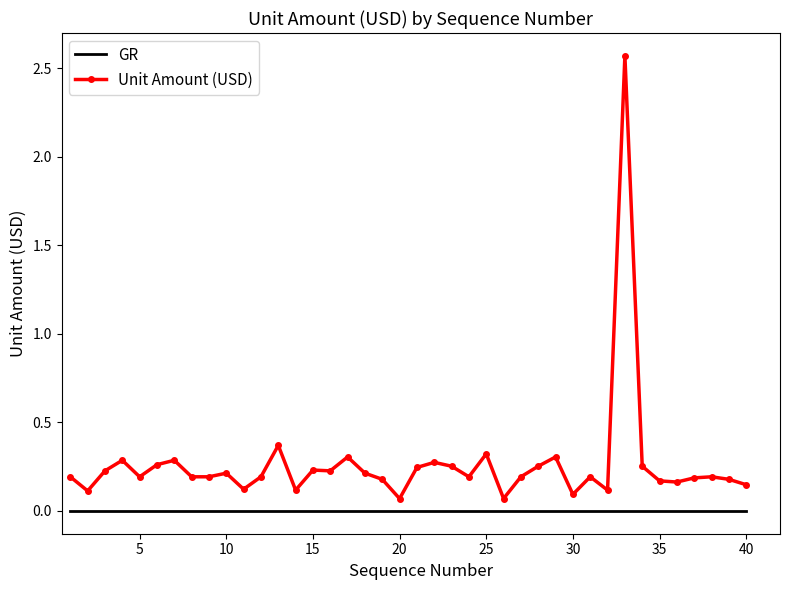

Which series has the largest total across all categories?

Unit Amount (USD)